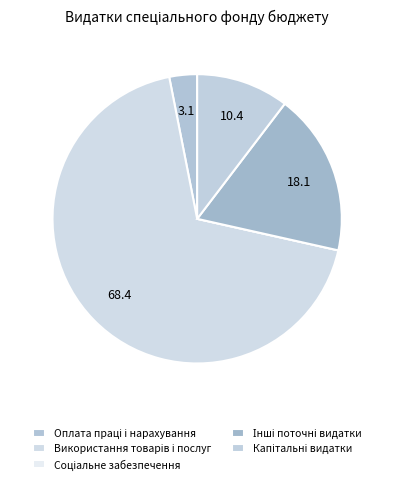

Approximately how many times larger is the value at Інші поточні видатки compared to Оплата праці і нарахування?

5.9